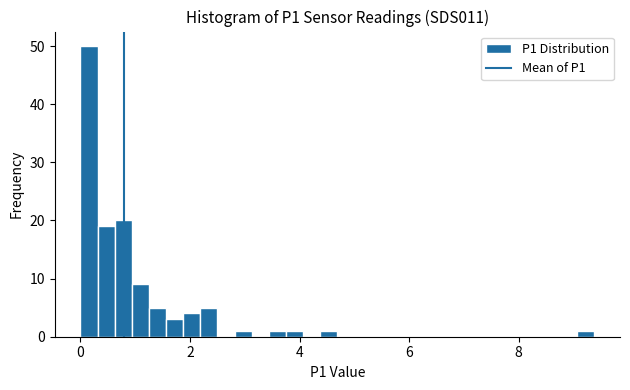

Read against the x-axis, roughly where is the centre of the tallest bar?

0.2